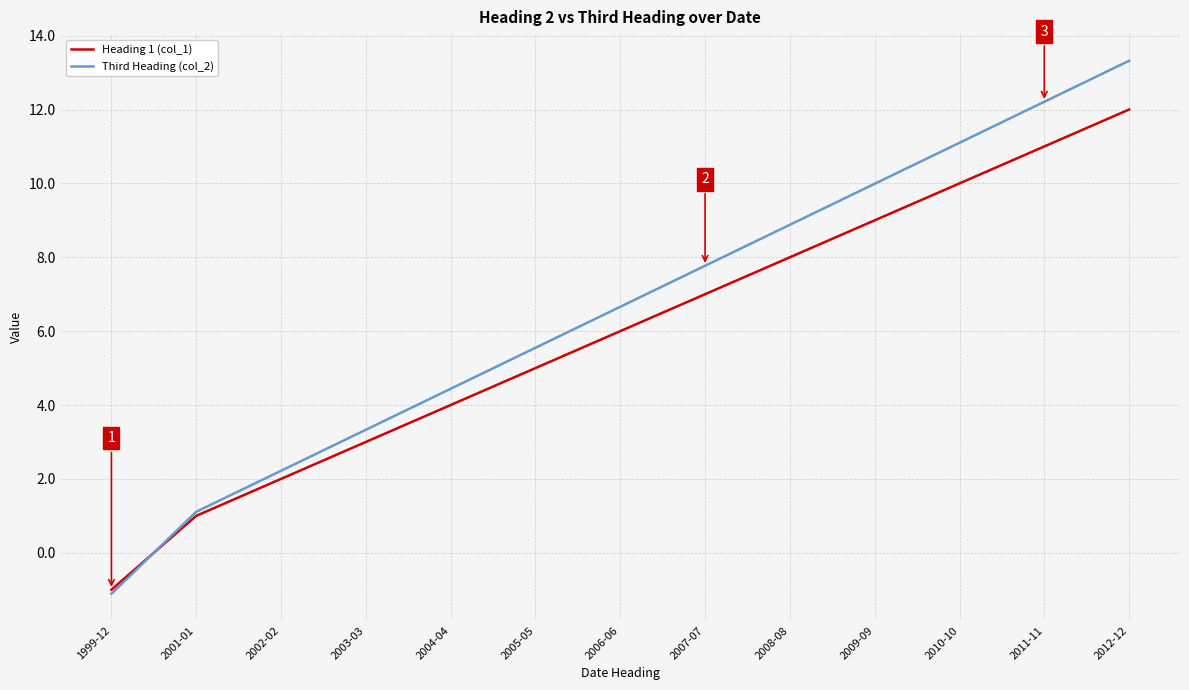

What is the spread (max minus min) of values at 2009-09?

1.0